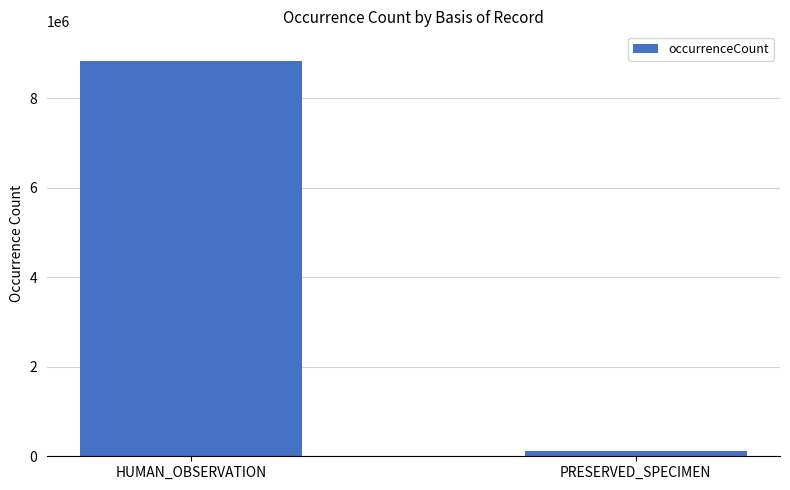

The chart shows a value of 123200 at PRESERVED_SPECIMEN. True or false?

True